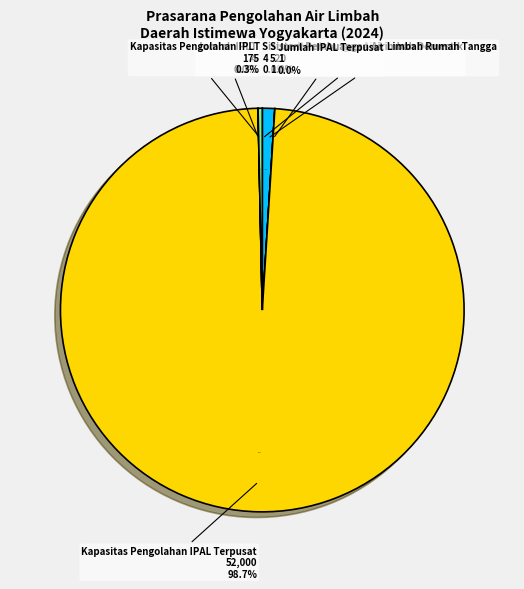

Approximately how many times larger is the value at Kapasitas Pengolahan IPAL Terpusat compared to Jumlah IPLT?

13000.0